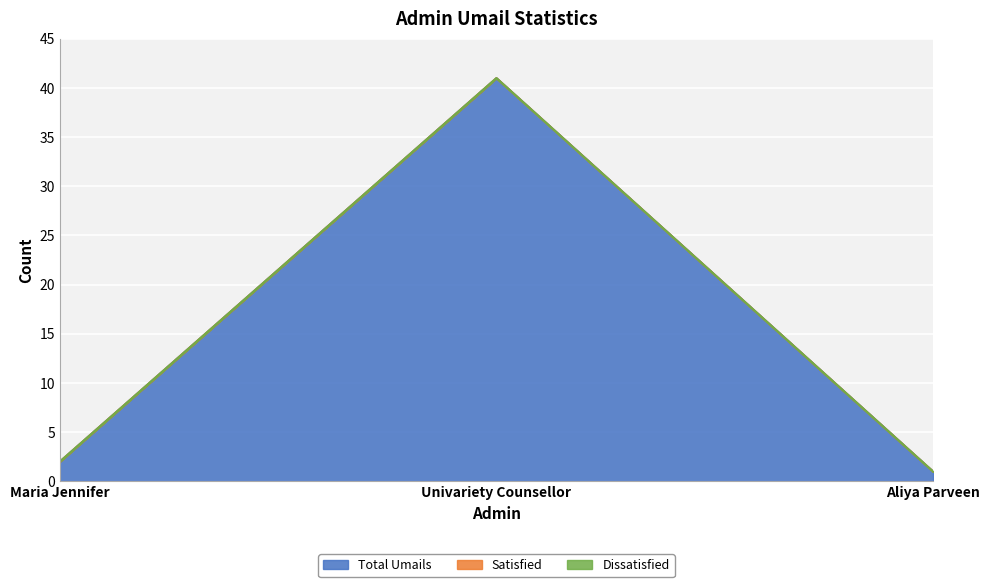

What is the total value across all series at Aliya Parveen?

1